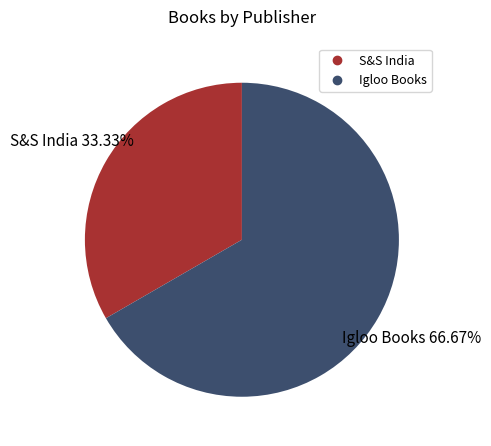

The S&S India slice represents 40% of the pie. True or false?

False